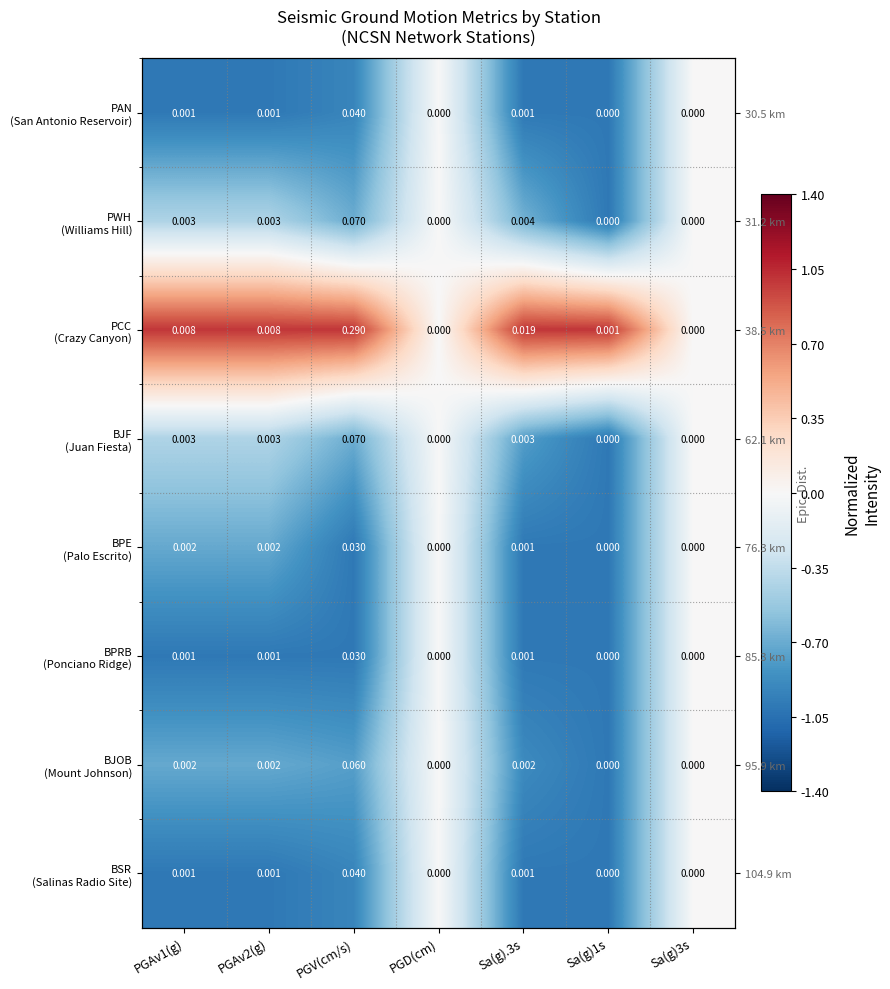

True or false: PCC (Crazy Canyon) has a value of 0.0 at PGD(cm).

True